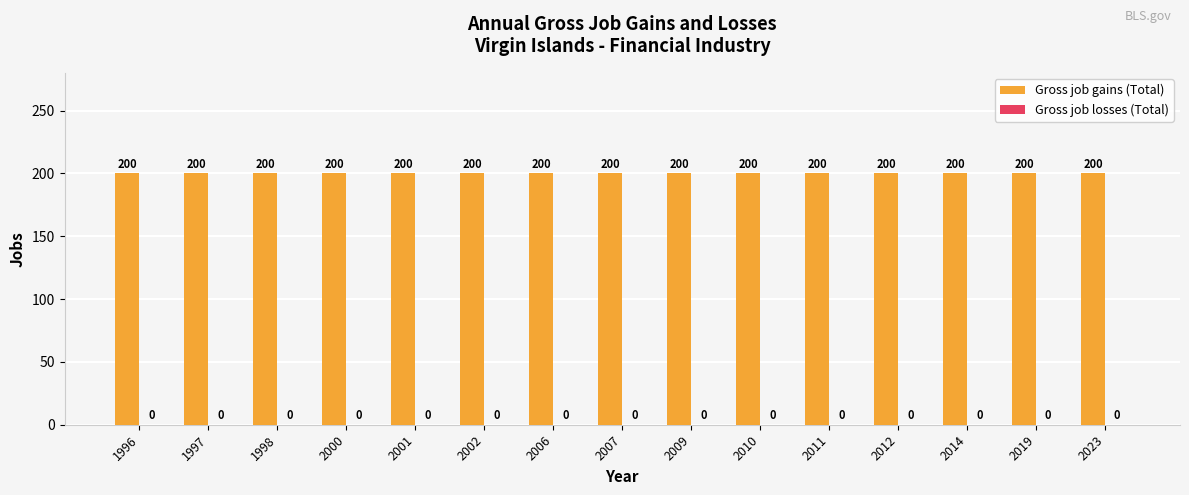

Rank the series by their maximum value, from highest to lowest.

Gross job gains (Total), Gross job losses (Total)